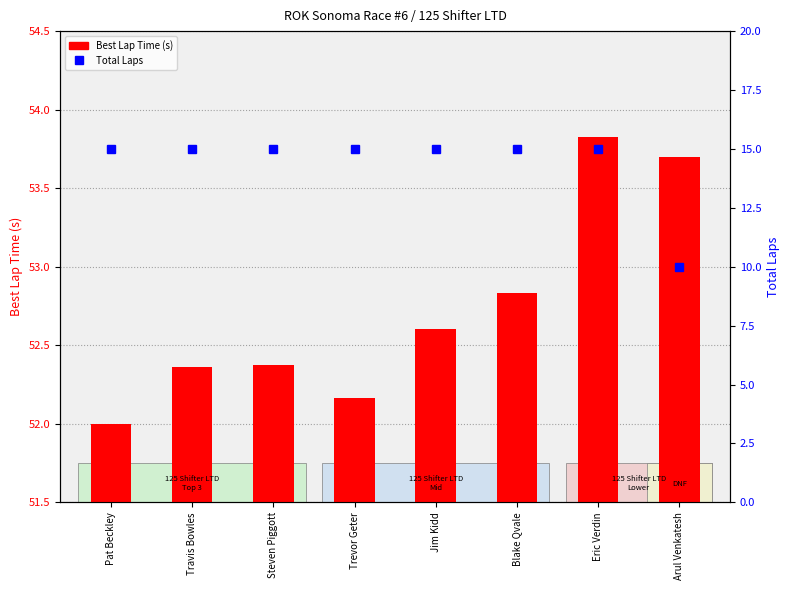

What is the spread (max minus min) of values at Arul Venkatesh?

43.7